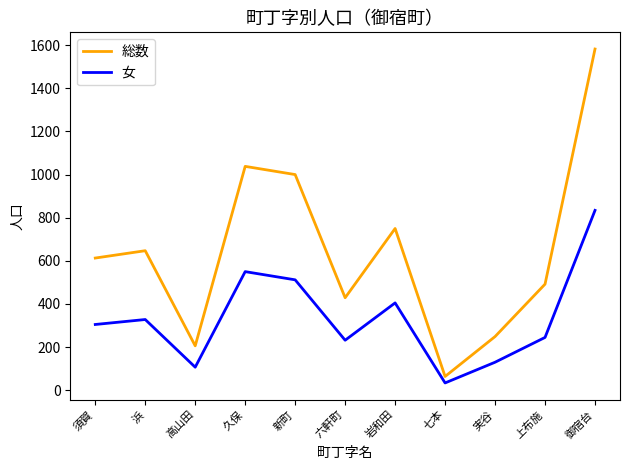

List the series in order of their peak value, lowest first.

女, 総数